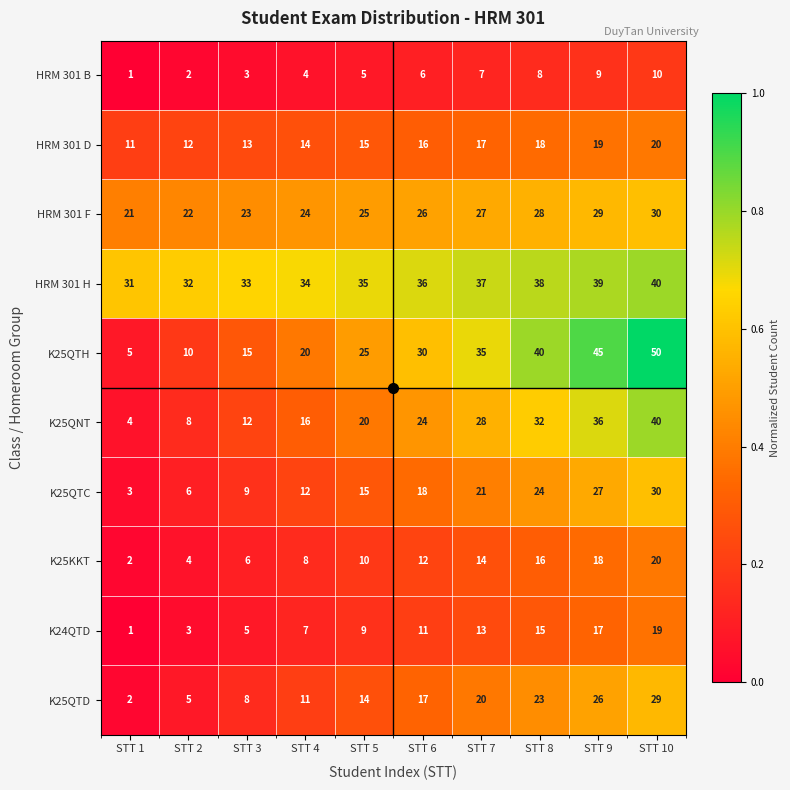

What is the approximate value of HRM 301 F at STT 4?

24